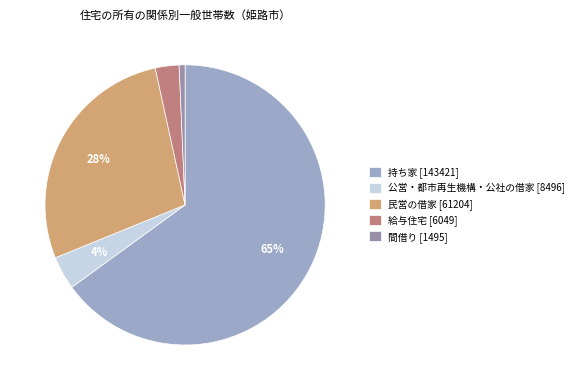

What percentage is the 給与住宅 slice, to the nearest percent?

3%